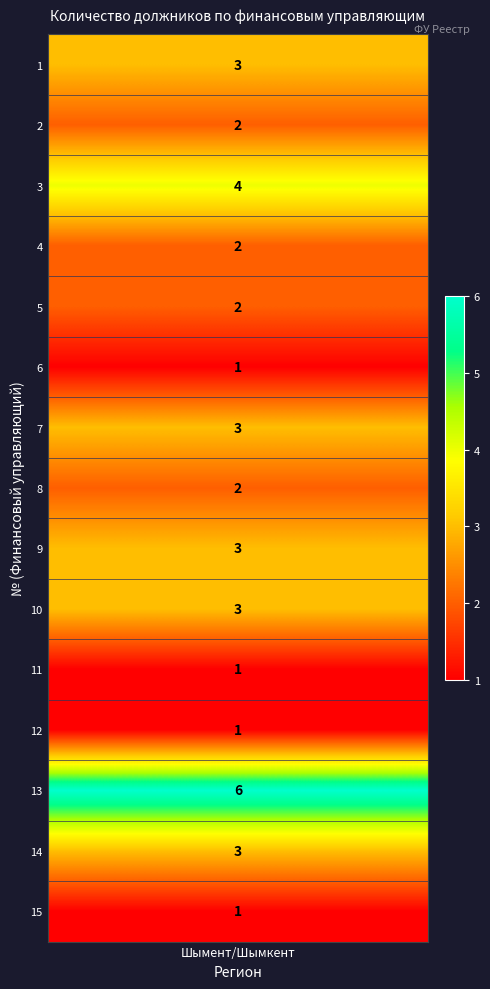

What is the smallest value displayed?

1